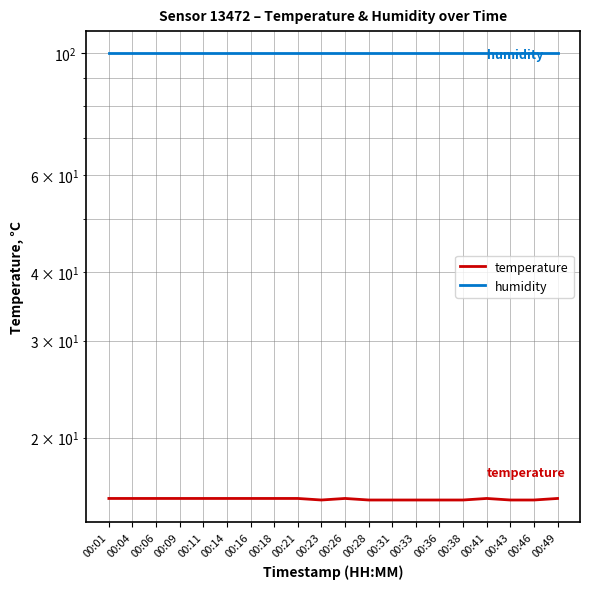

How many series are shown in this chart?

2